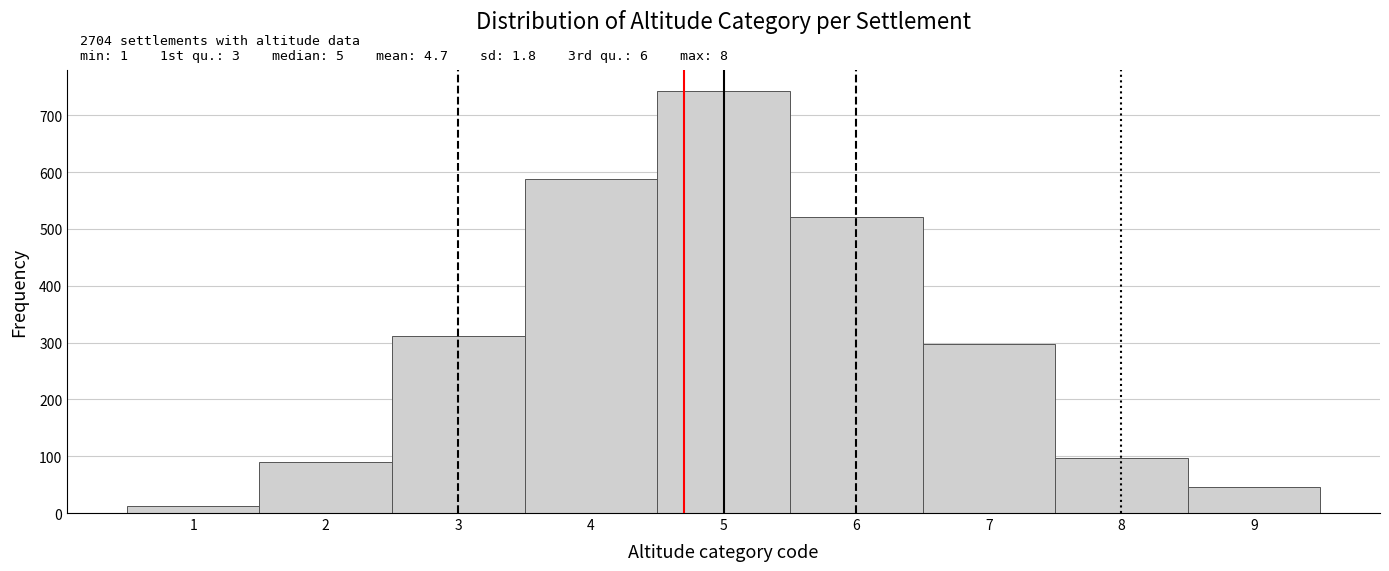

Over which range of the x-axis is the bar tallest?

4.5 to 5.5